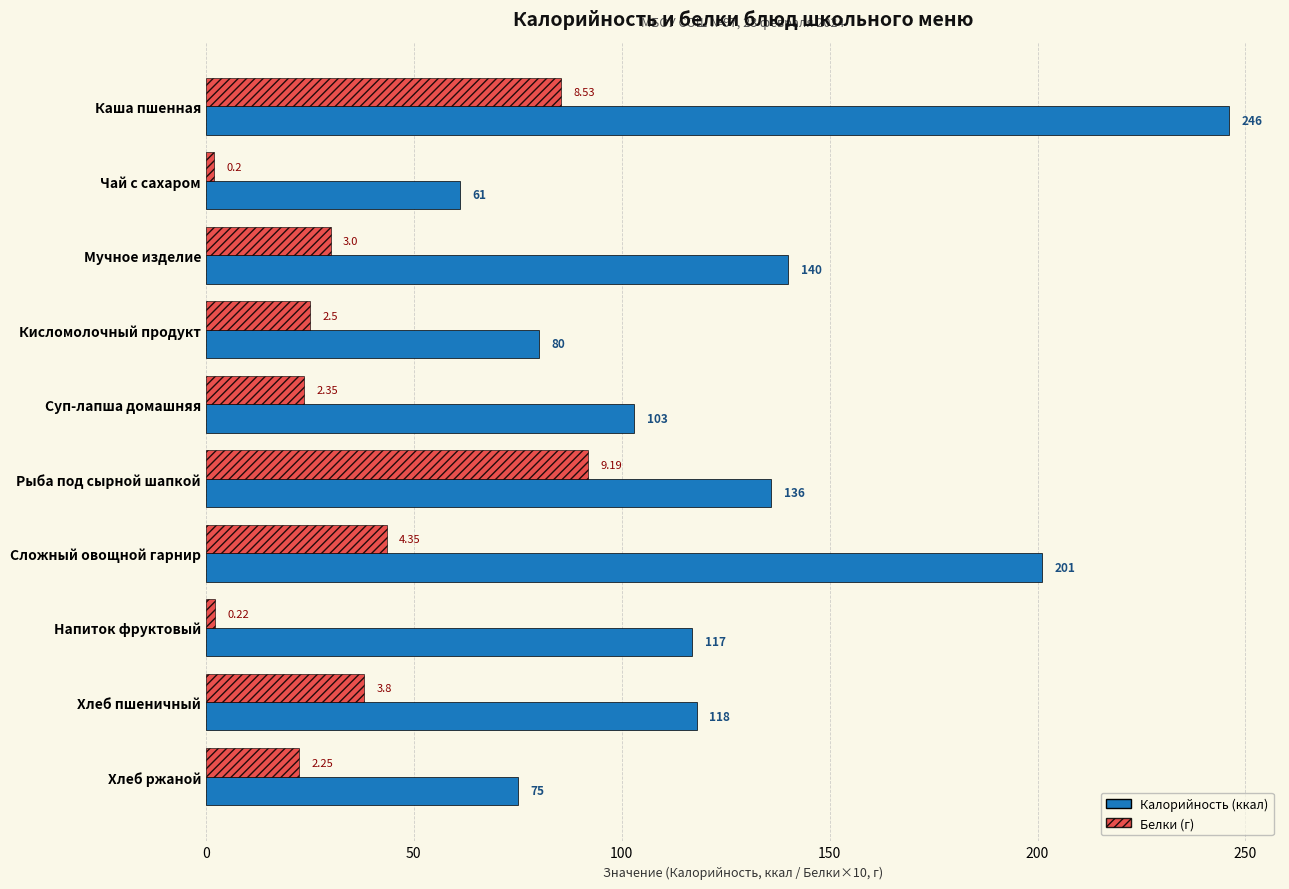

At which category is the sum across all series the highest?

Каша пшенная